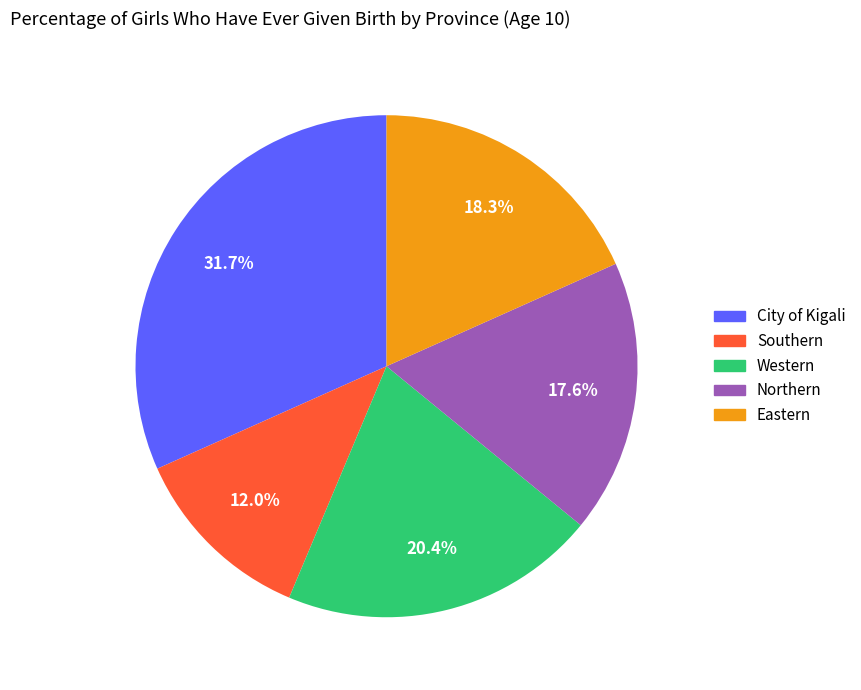

To the nearest percent, what portion does Southern represent?

12%